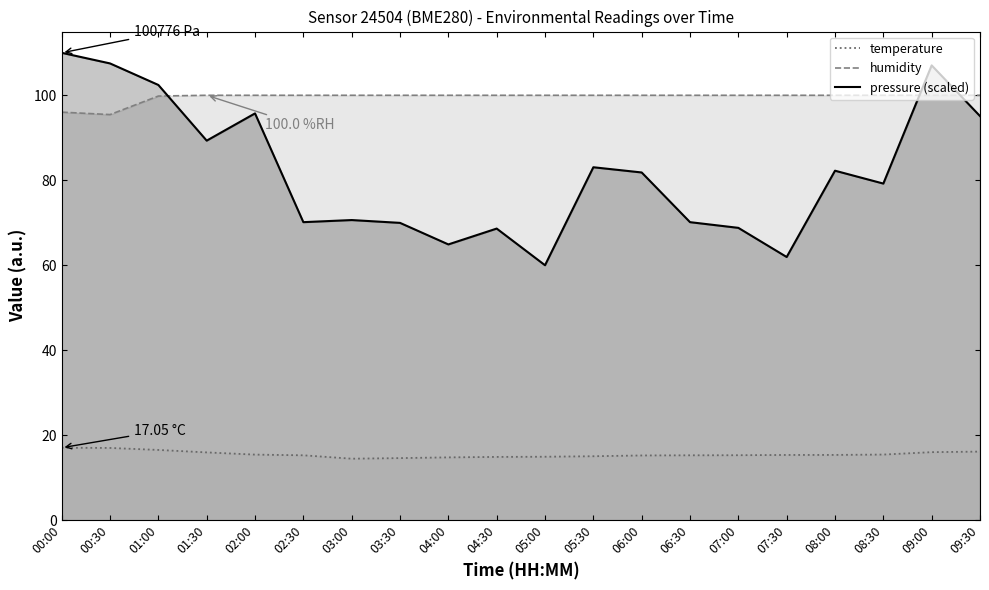

After their last crossing, which series has the higher values: humidity or pressure_norm?

humidity